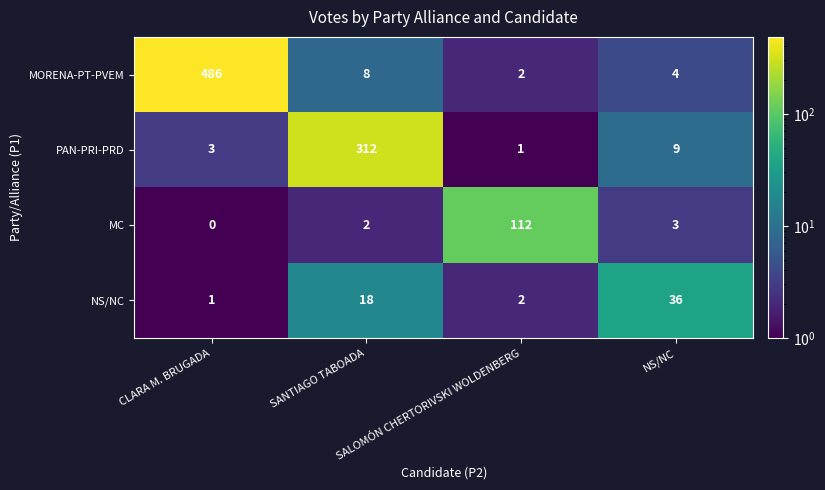

Which series has the largest total across all categories?

MORENA-PT-PVEM